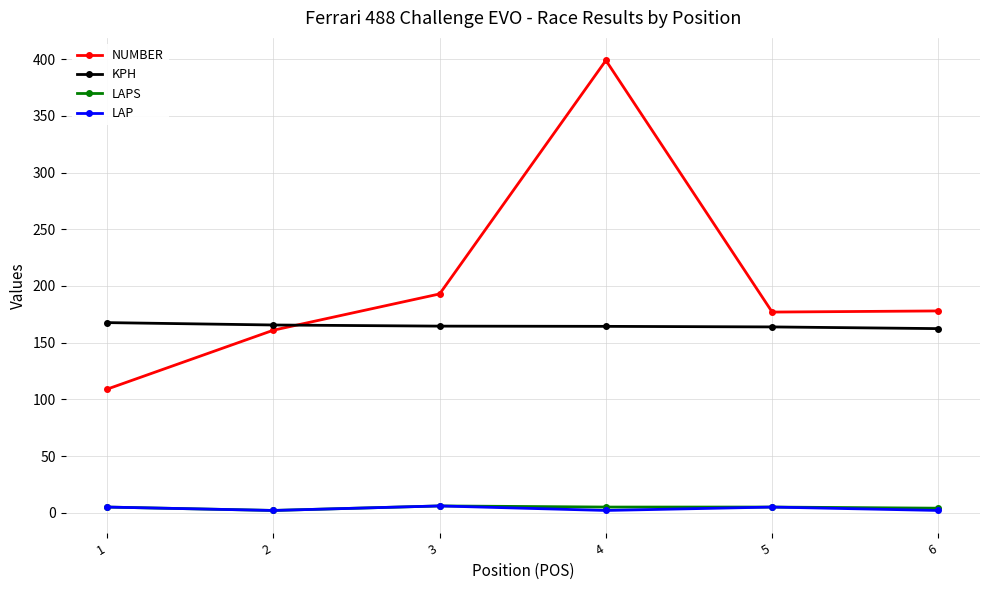

How many times do NUMBER and KPH cross each other?

1